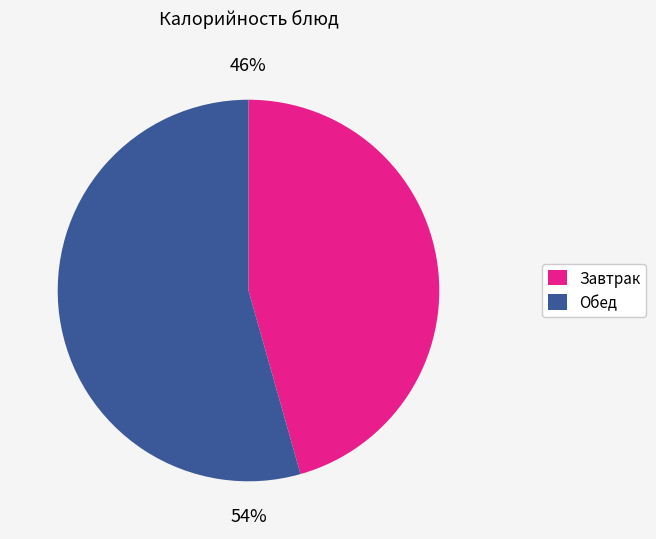

To the nearest percent, what is the average slice percentage?

50%